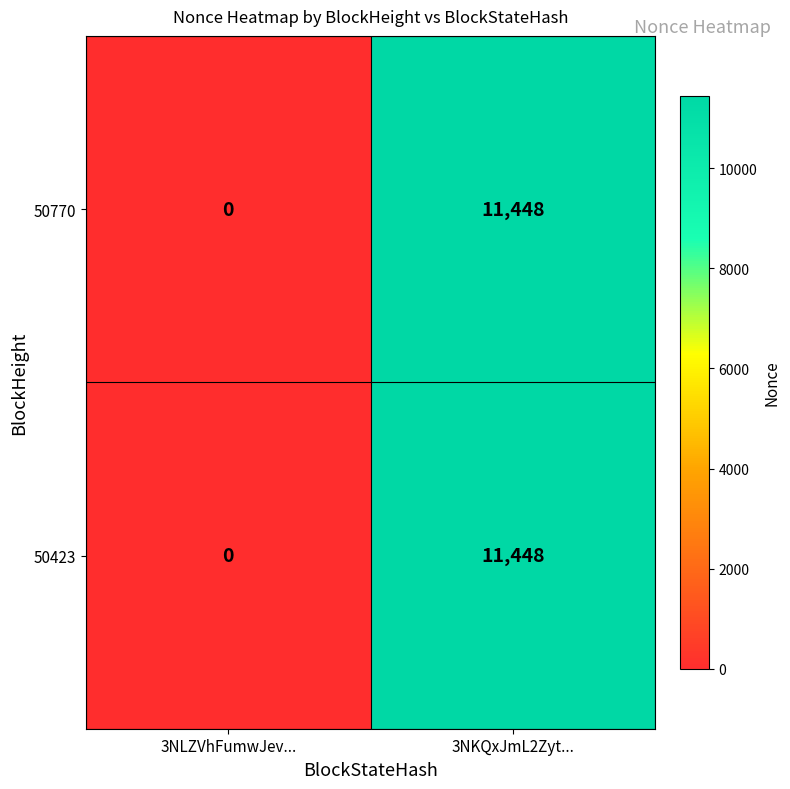

What is the difference between the maximum and minimum values in the 50423 series?

11448